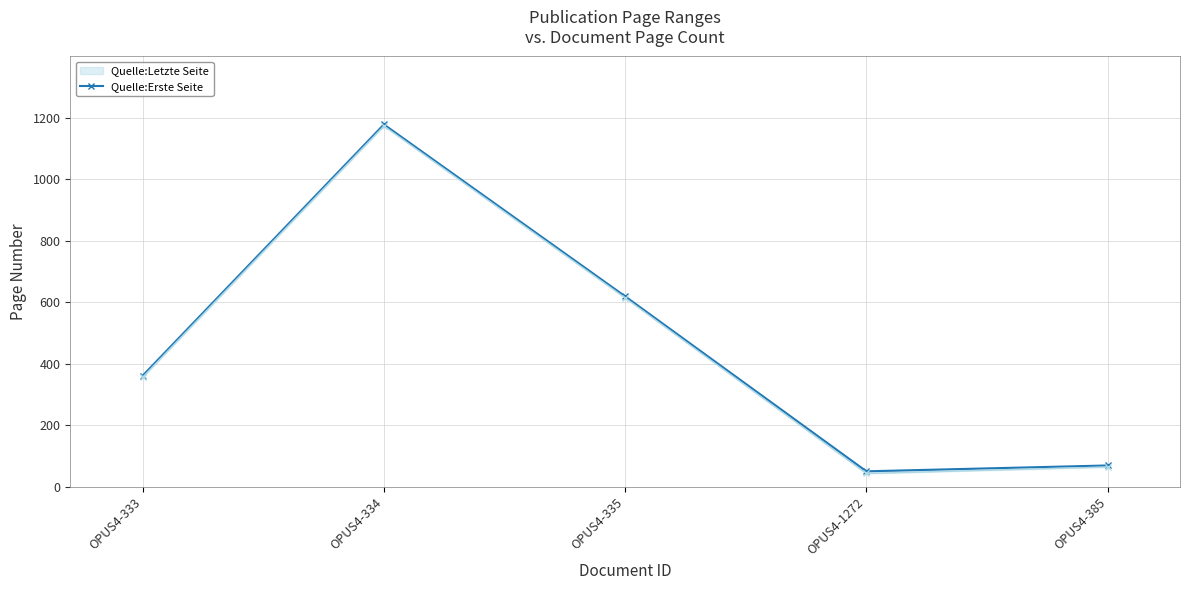

How many data points are less than 362?

2